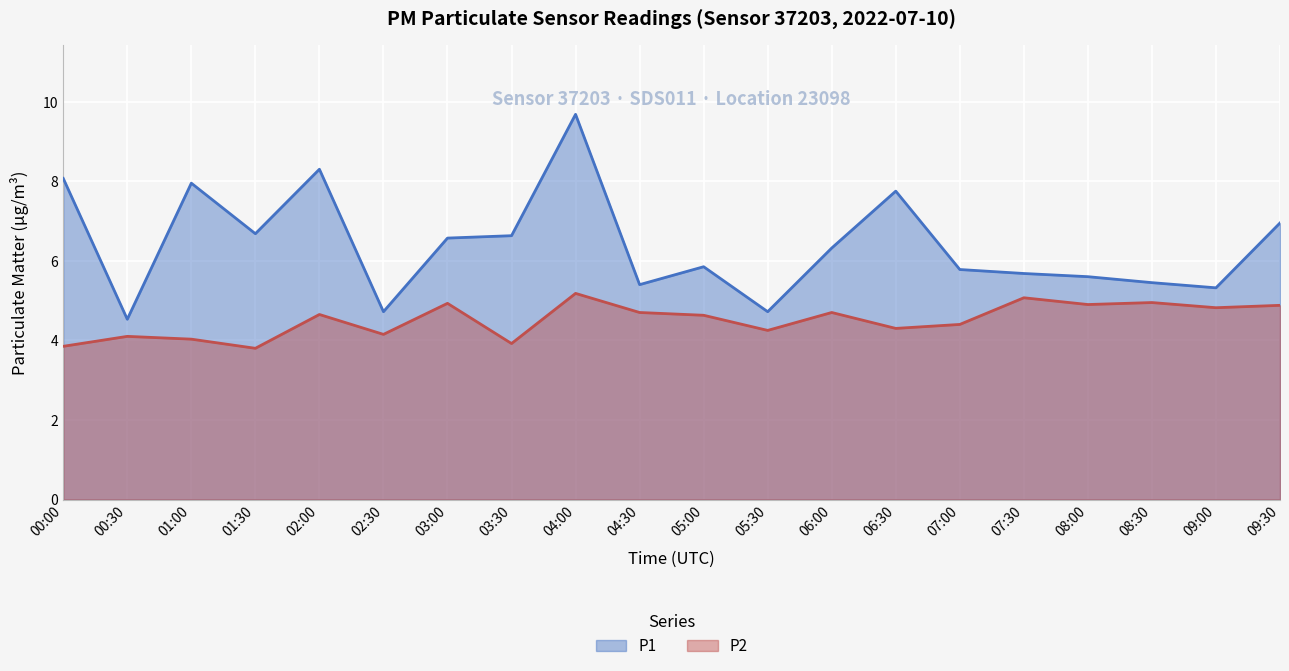

True or false: P1 and P2 intersect in this chart.

False